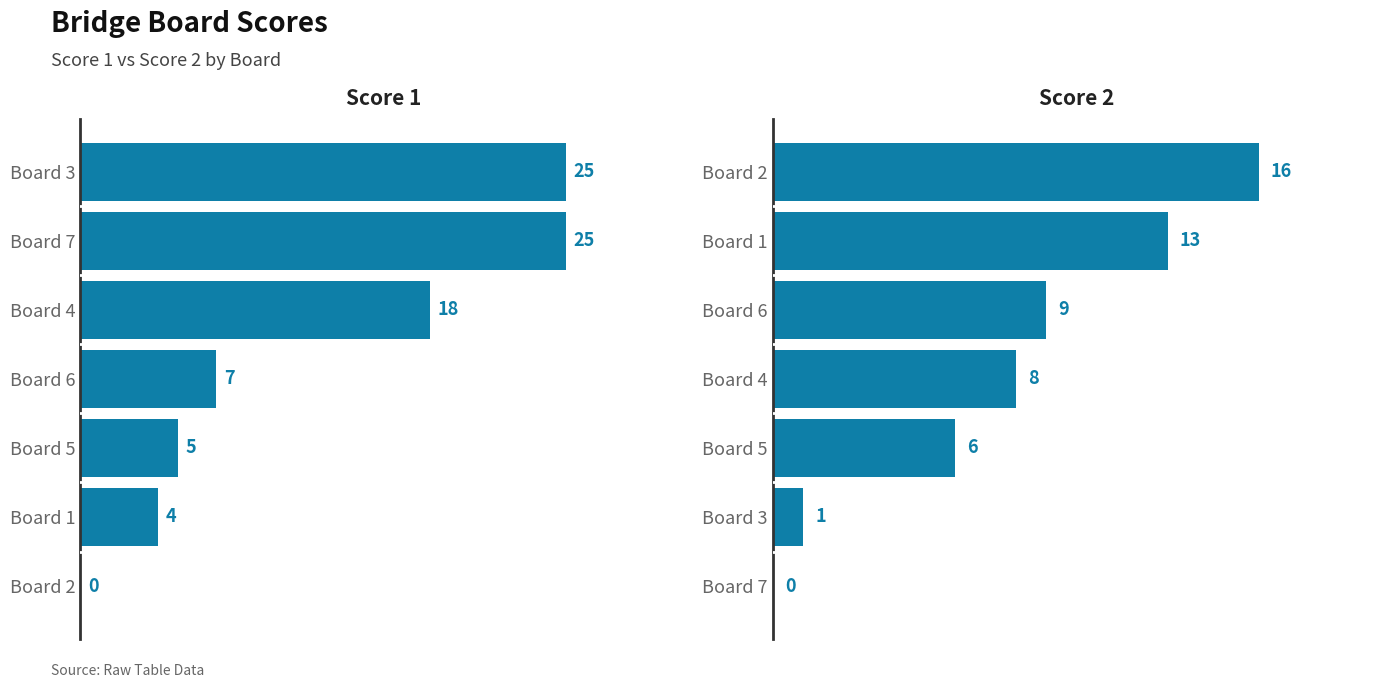

Count the number of categories in the chart.

7